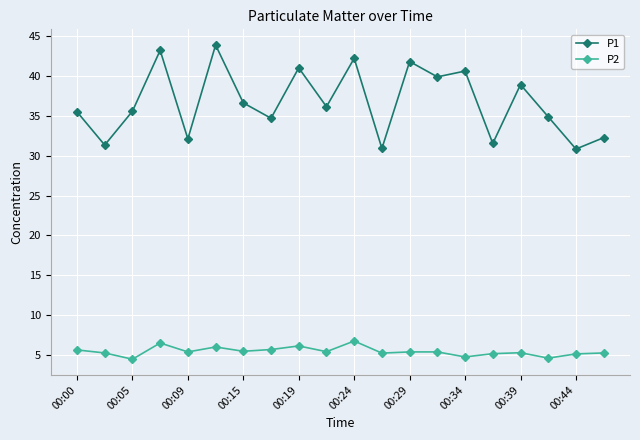

What is the maximum value shown in the chart?

43.9